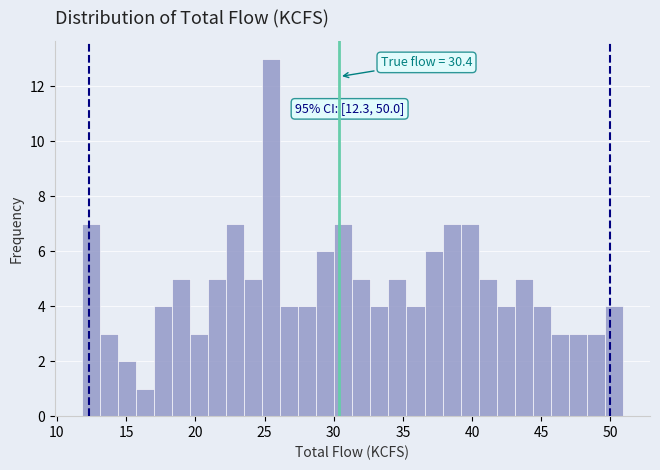

Around what value on the x-axis is the tallest bar? Give the approximate position of its centre, as read against the axis.

25.5